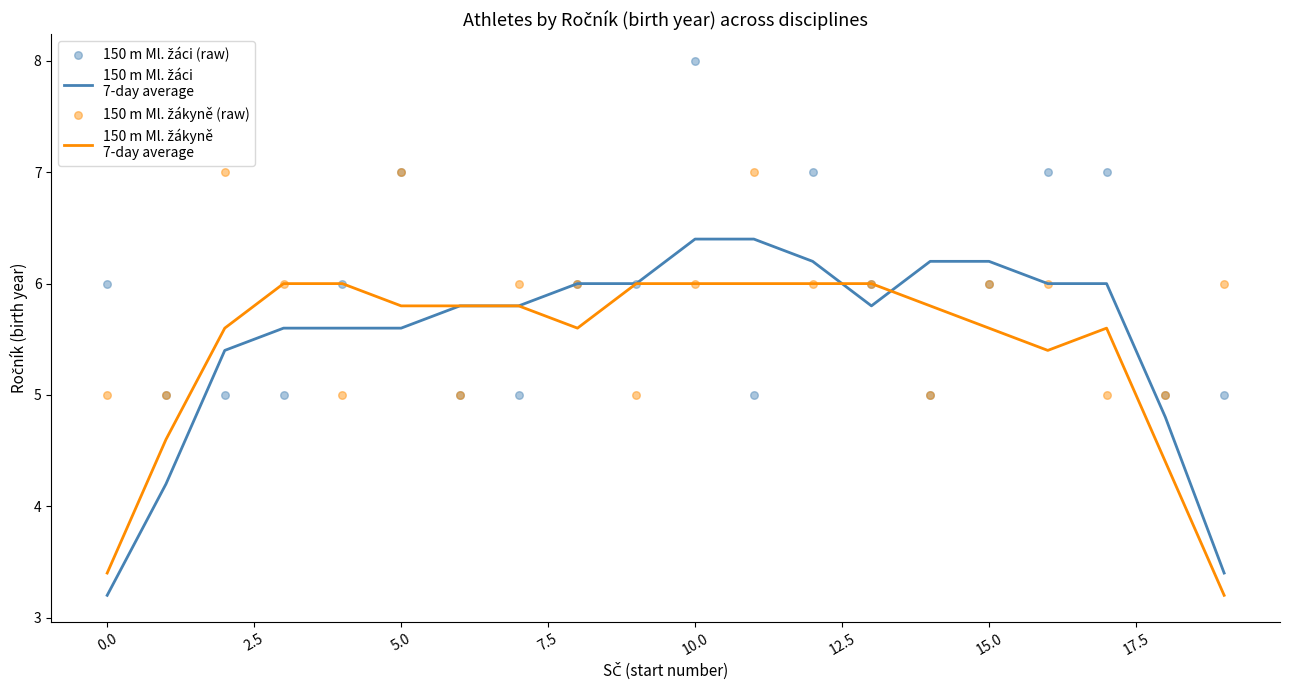

What are all the series names shown in the legend?

150 m Ml. žáci
7-day average, 150 m Ml. žákyně
7-day average, 150 m Ml. žáci (raw), 150 m Ml. žákyně (raw)